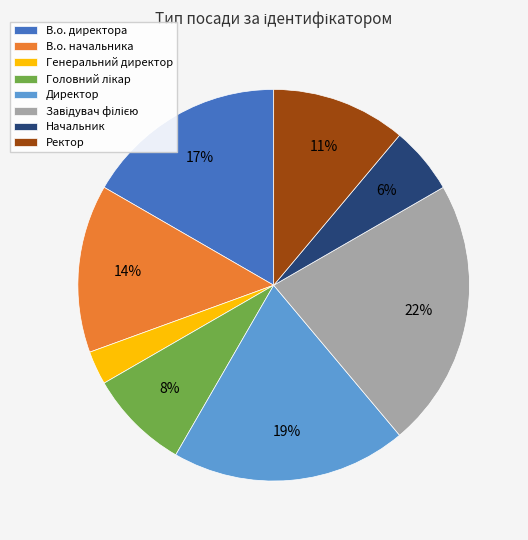

What percentage is the Ректор slice, to the nearest percent?

11%